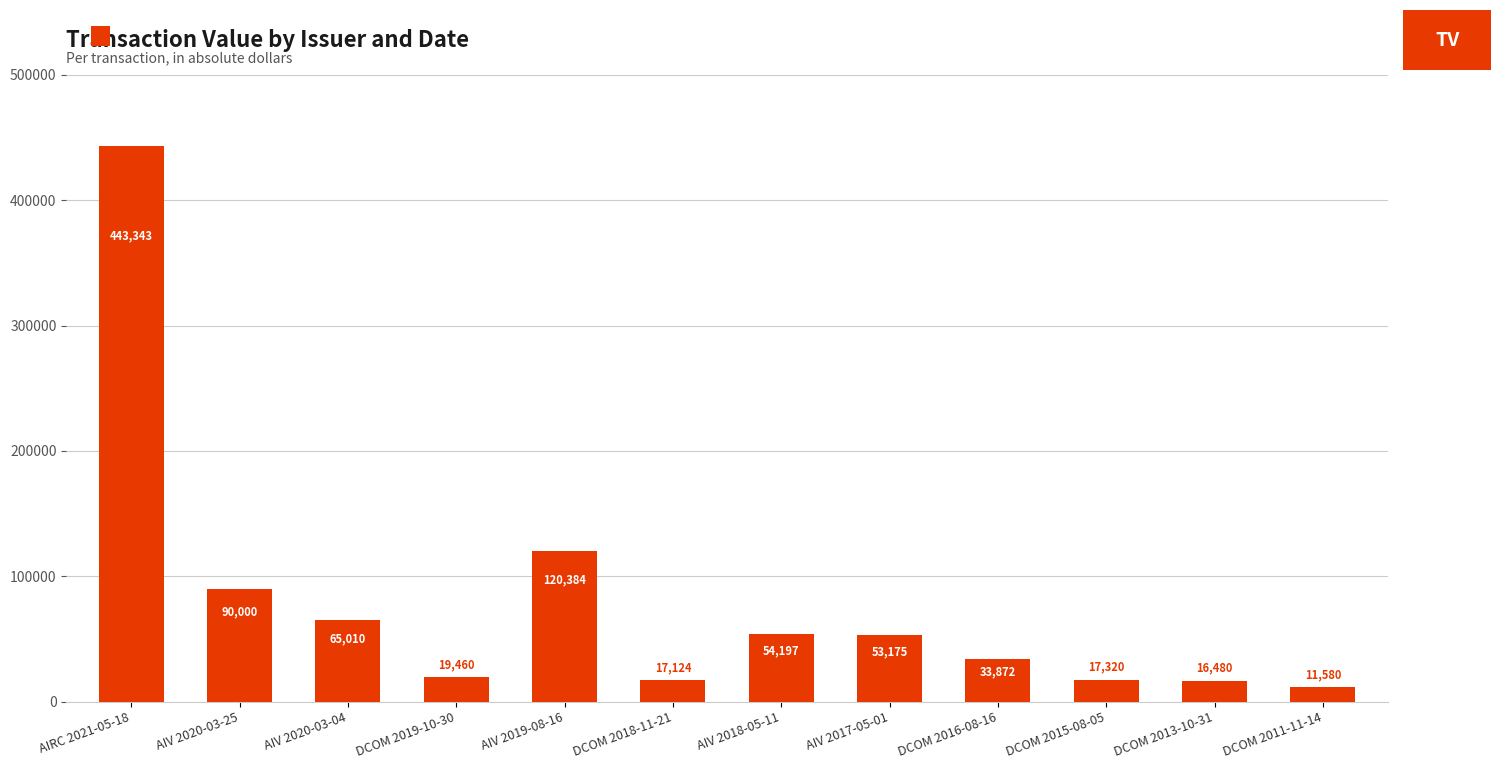

What is the average value?

78495